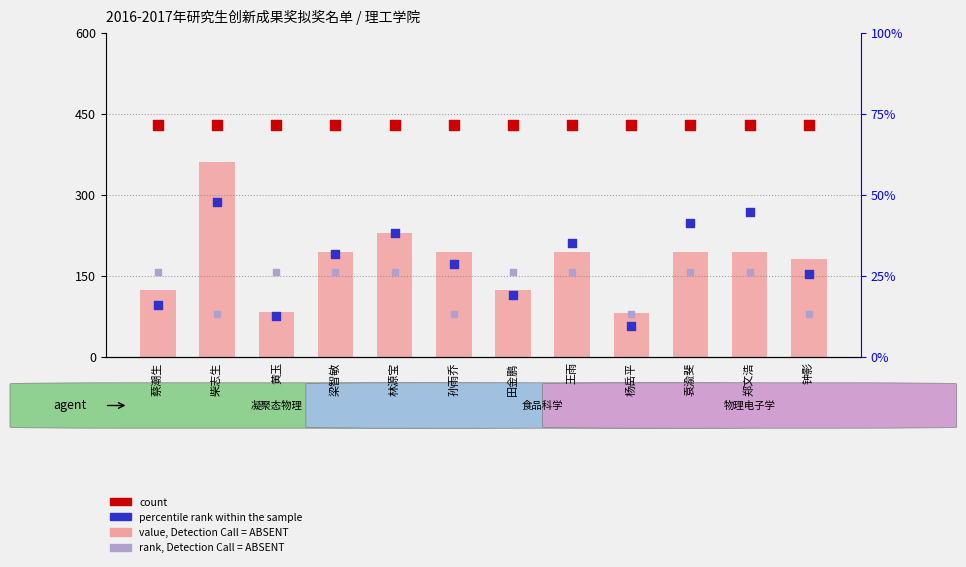

What are all the series names shown in the legend?

value, Detection Call = ABSENT, count, percentile rank within the sample, rank, Detection Call = ABSENT